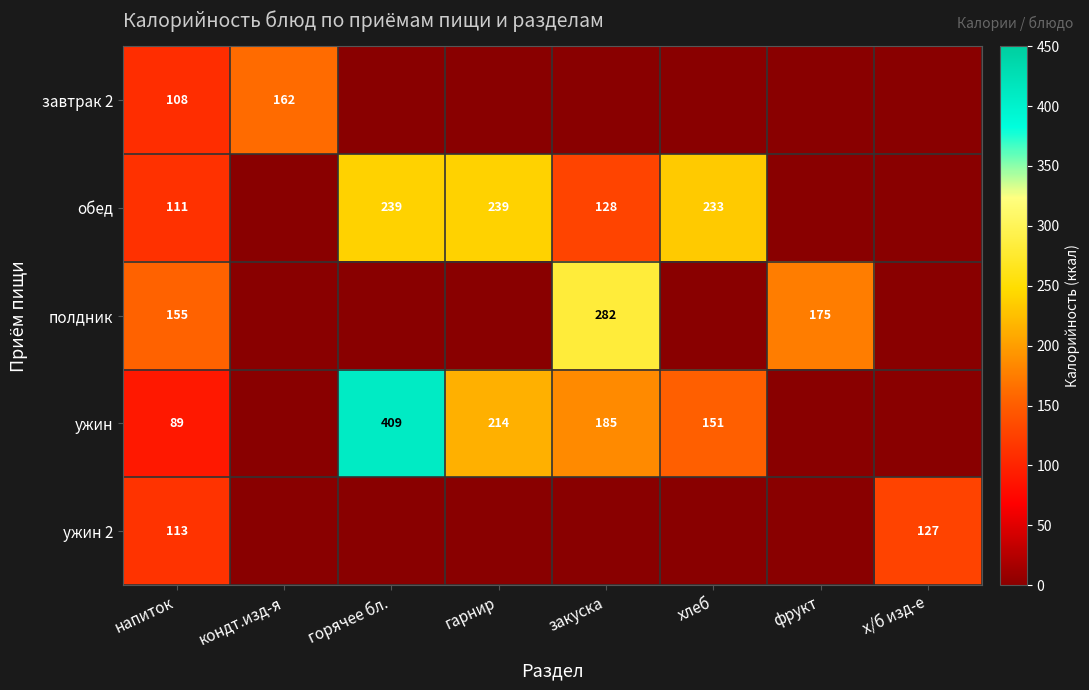

What is the spread (max minus min) of values at напиток?

66